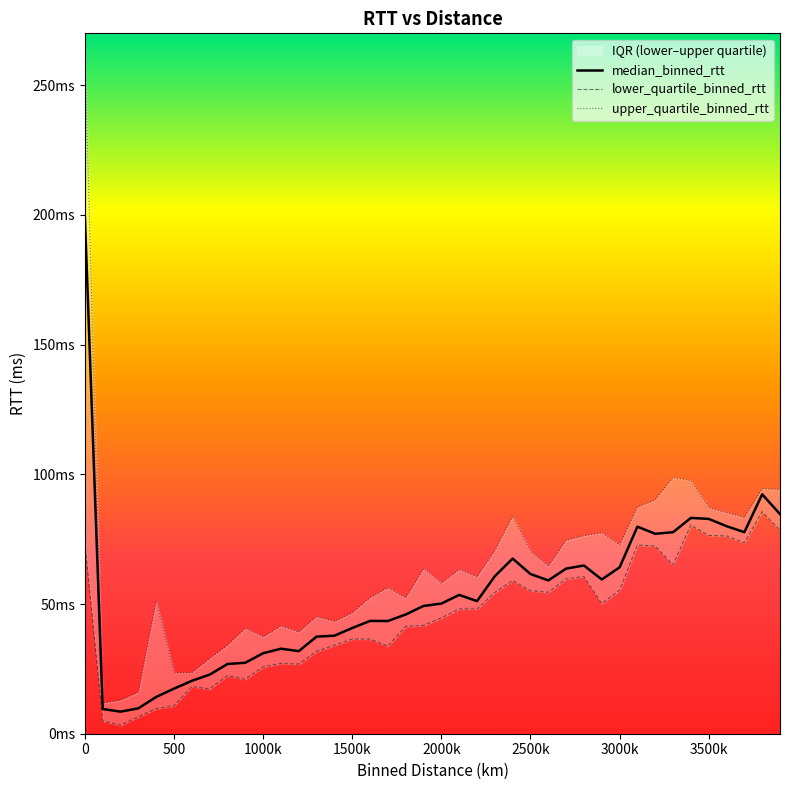

Rank the series by their average value, from lowest to highest.

lower_quartile_binned_rtt, median_binned_rtt, upper_quartile_binned_rtt